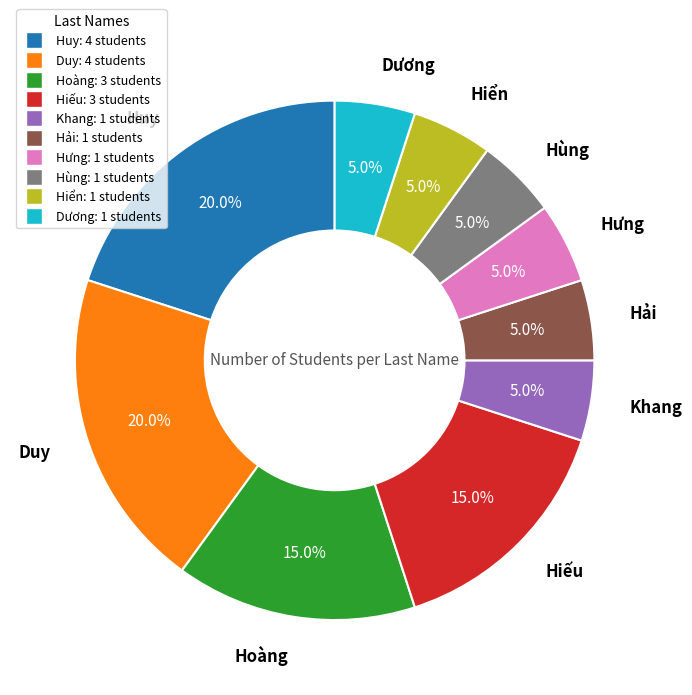

What percentage is NOT represented by Hải?

95.0%